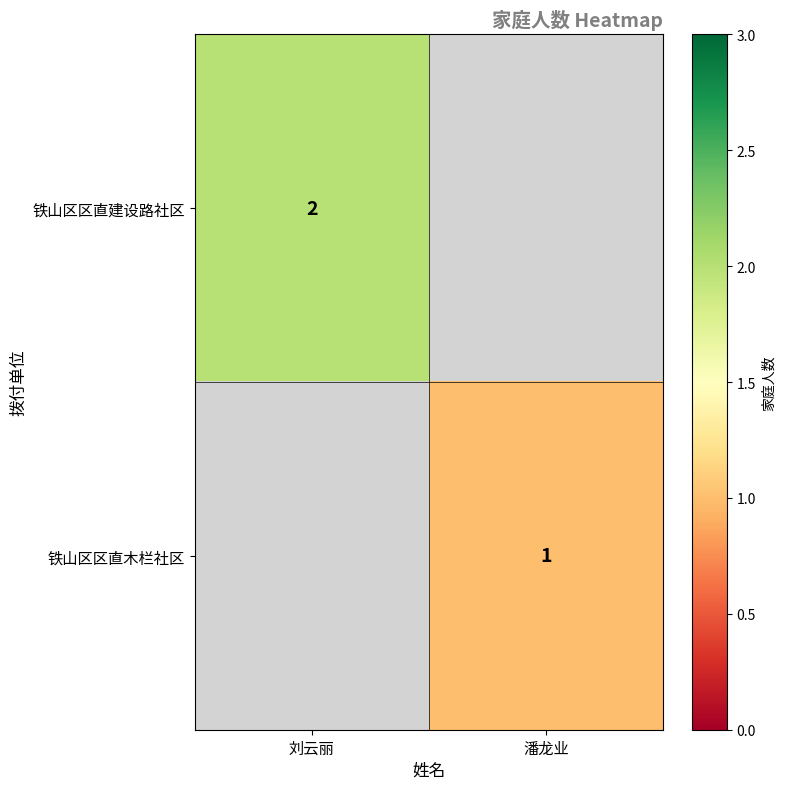

Is the value of 铁山区区直木栏社区 at 潘龙业 greater than the value of 铁山区区直建设路社区 at 刘云丽?

No